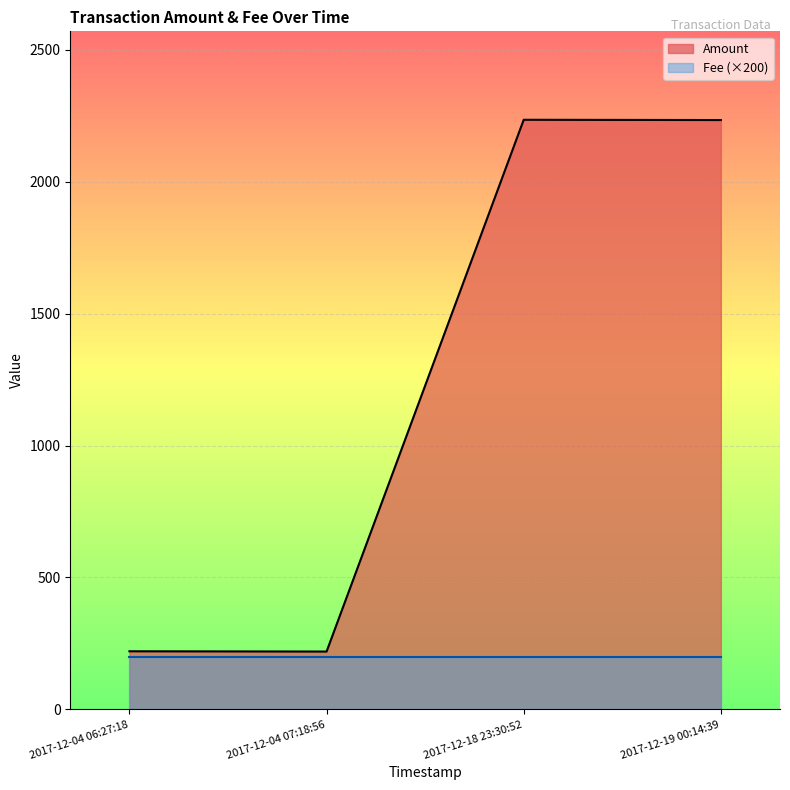

What is the lowest value of the Fee (×200) series?

200.0